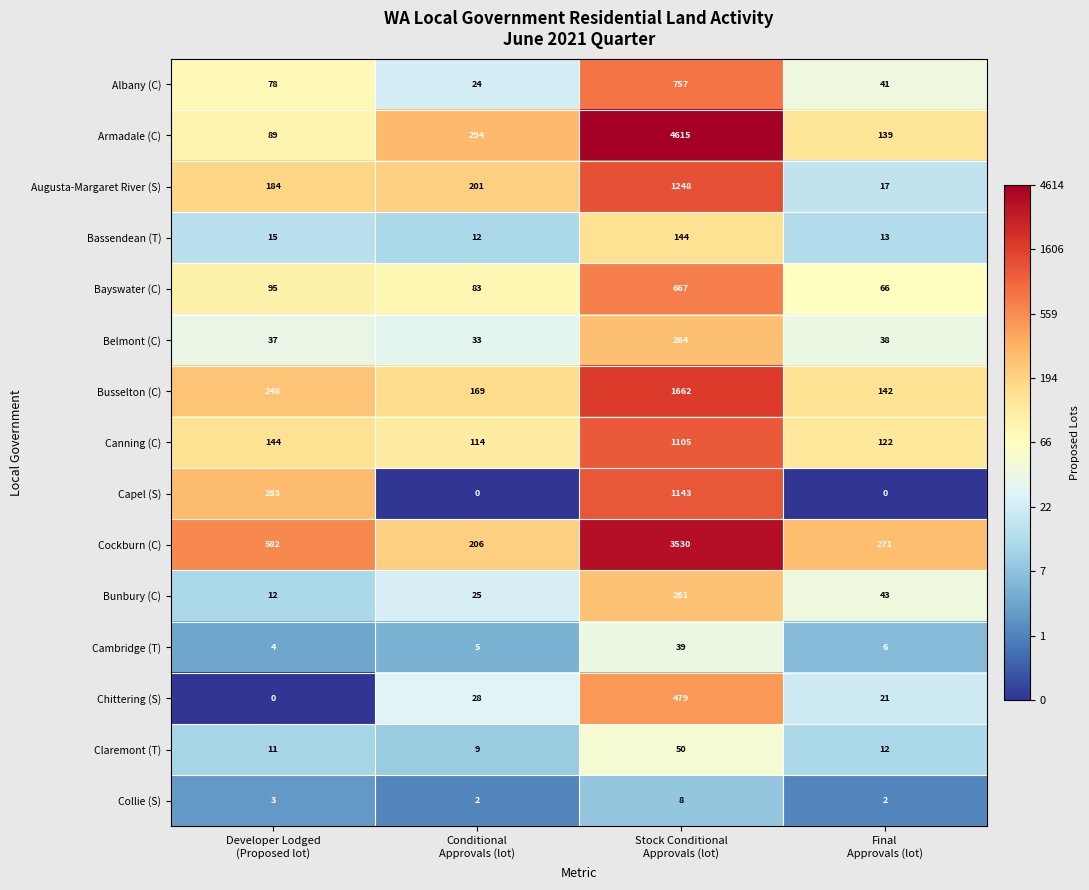

What is the total value across all series at Final
Approvals (lot)?

933